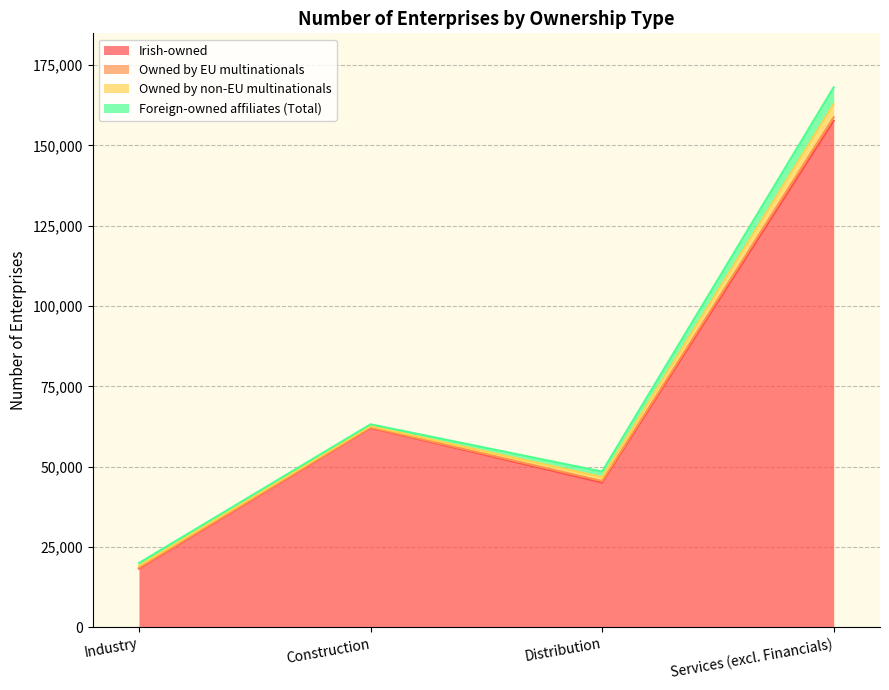

Does the chart display data point markers on the line(s)?

No